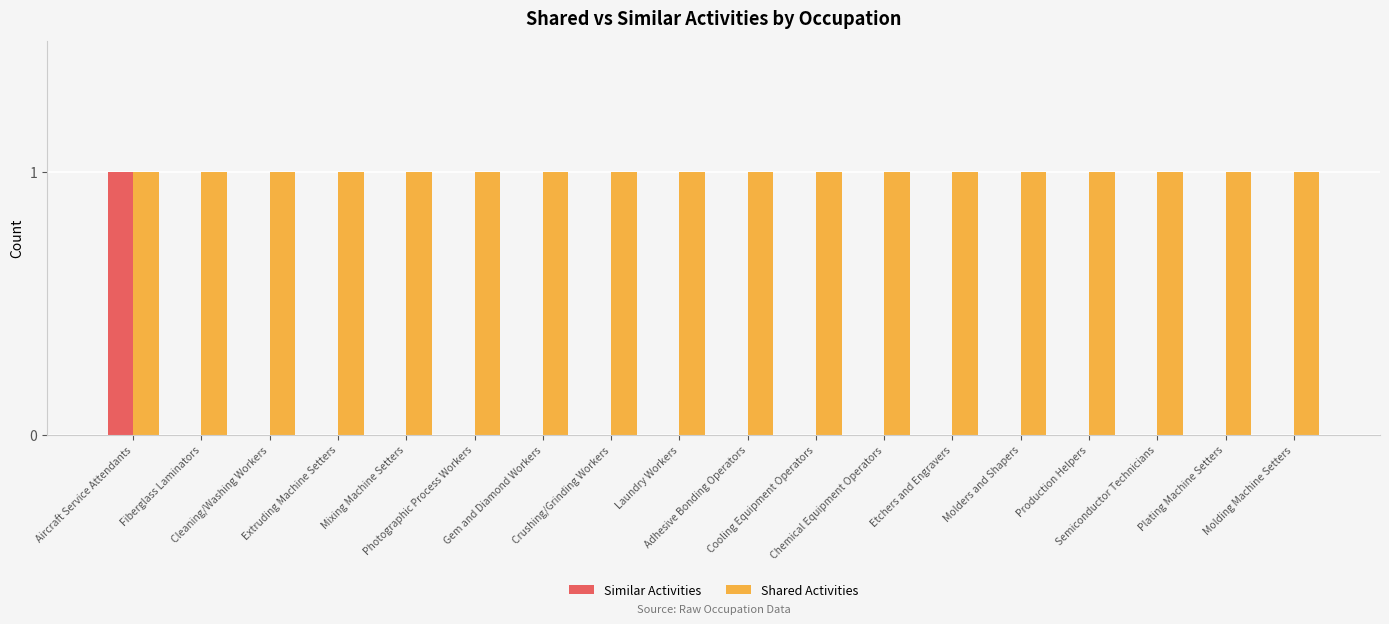

What is the average value of the Shared Activities series?

1